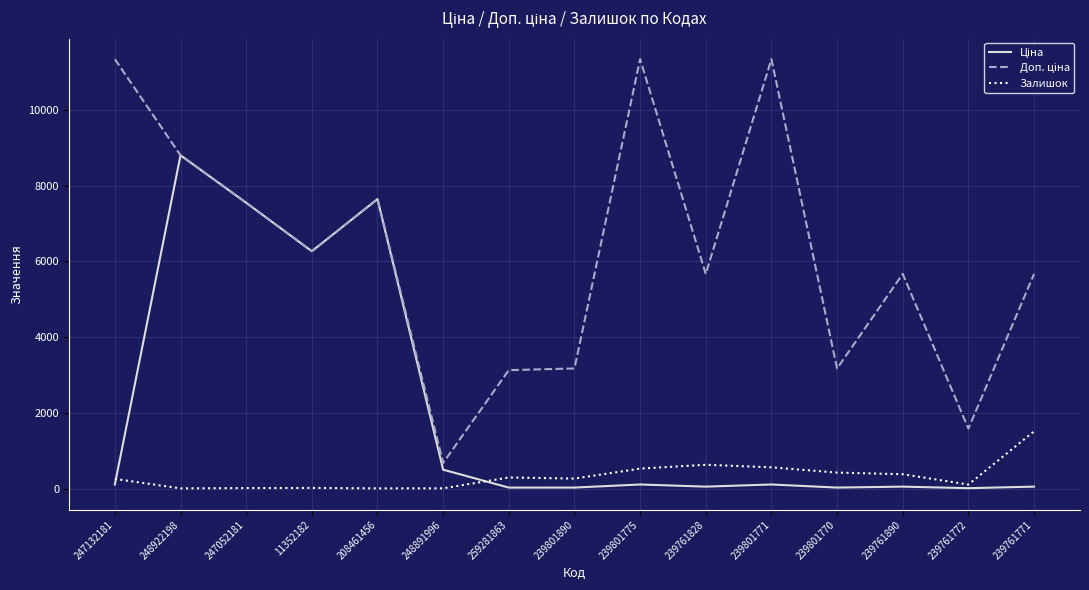

What is the greatest value displayed?

11334.0